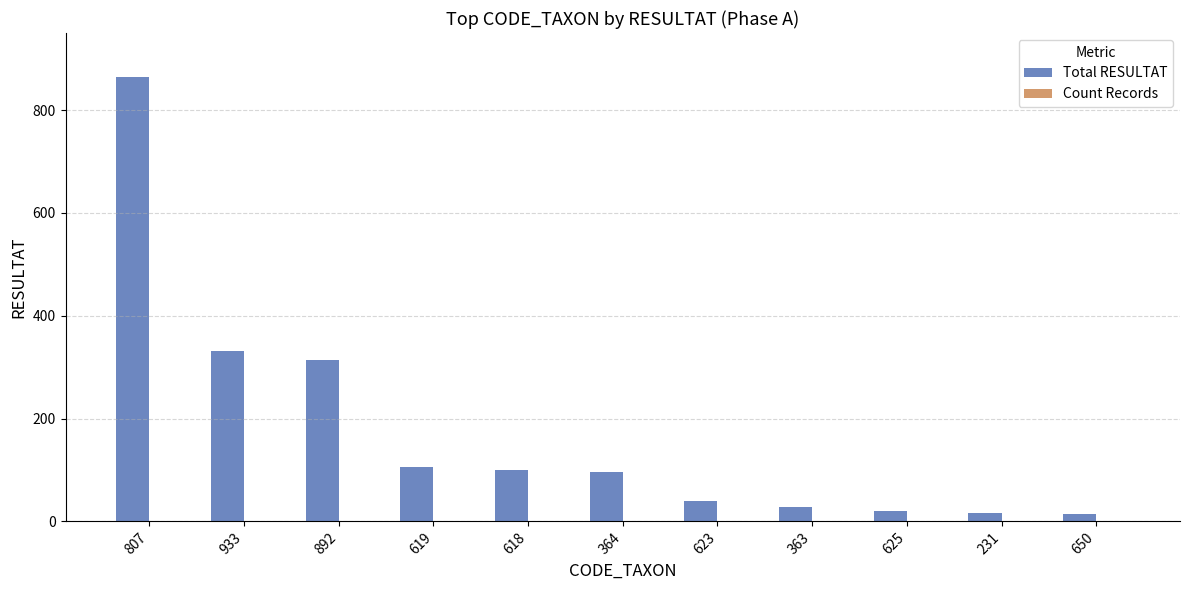

Between 364 and 650, which series saw the biggest shift?

Total RESULTAT